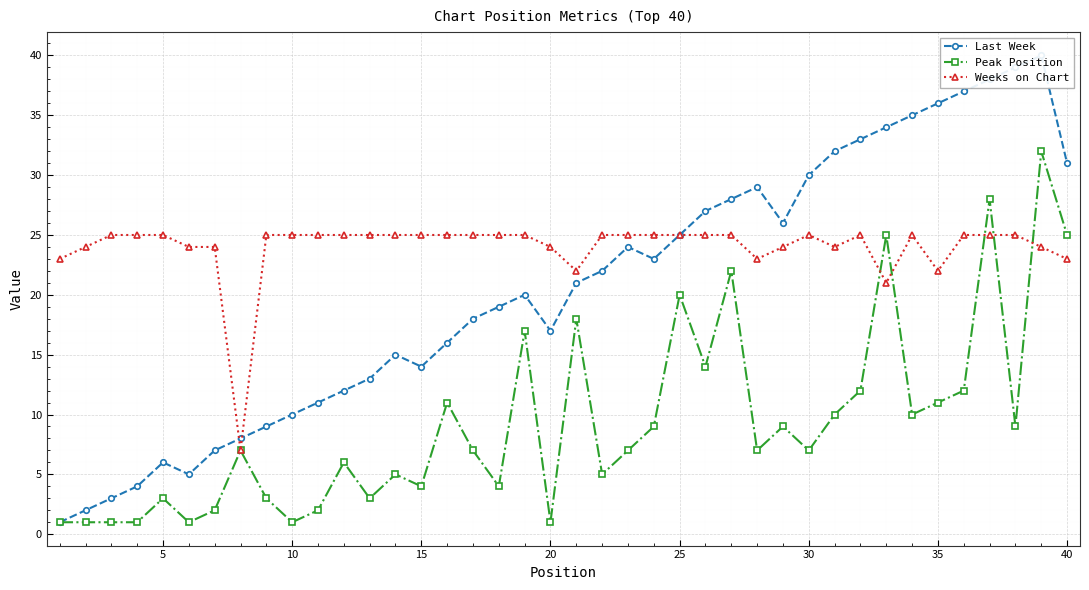

Reading left to right, transcribe all the data shown in this chart.

Last Week: 1	2	3	4	6	5	7	8	9	10	11	12	13	15	14	16	18	19	20	17	21	22	24	23	25	27	28	29	26	30	32	33	34	35	36	37	38	39	40	31
Peak Position: 1	1	1	1	3	1	2	7	3	1	2	6	3	5	4	11	7	4	17	1	18	5	7	9	20	14	22	7	9	7	10	12	25	10	11	12	28	9	32	25
Weeks on Chart: 23	24	25	25	25	24	24	7	25	25	25	25	25	25	25	25	25	25	25	24	22	25	25	25	25	25	25	23	24	25	24	25	21	25	22	25	25	25	24	23